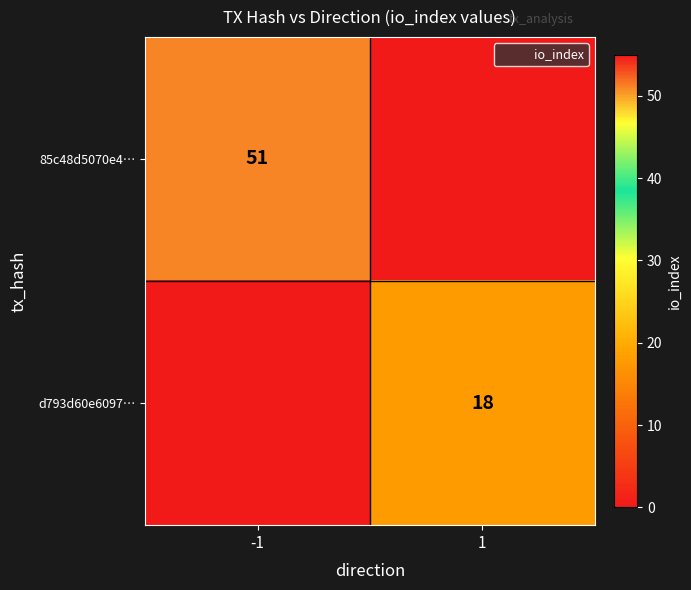

Which series has the largest range (max minus min)?

85c48d5070e4…